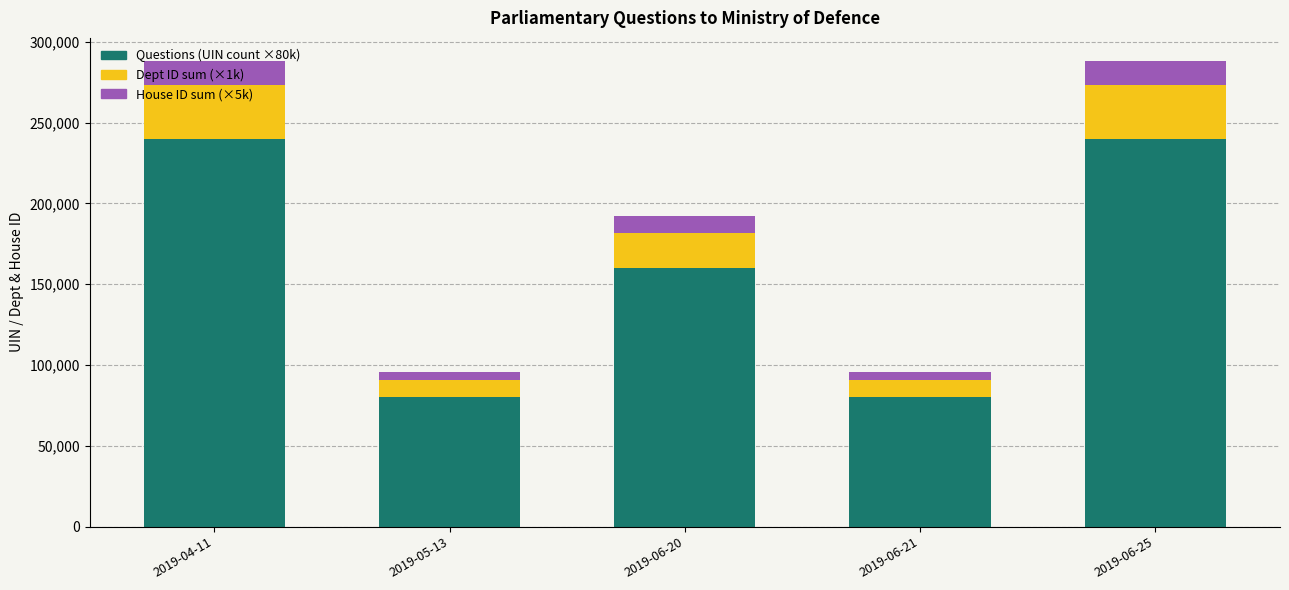

What is the minimum value for Questions (UIN count ×80k)?

80000